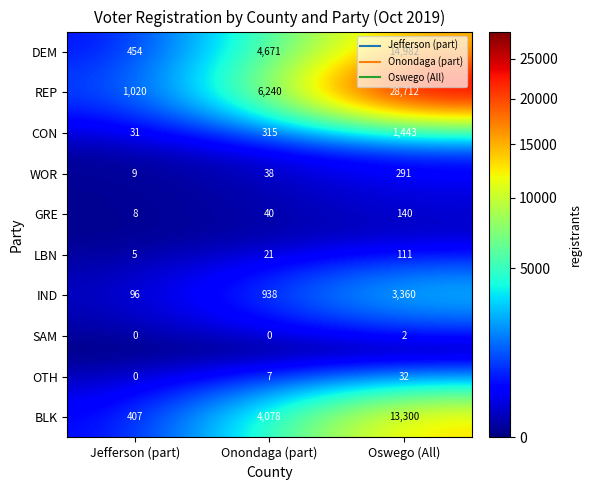

How many data points in GRE are less than 40?

1